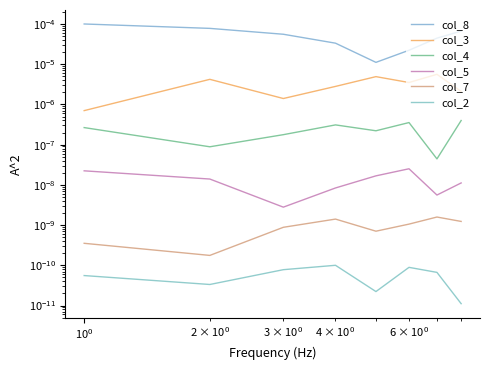

Which series has the widest spread of values?

col_8